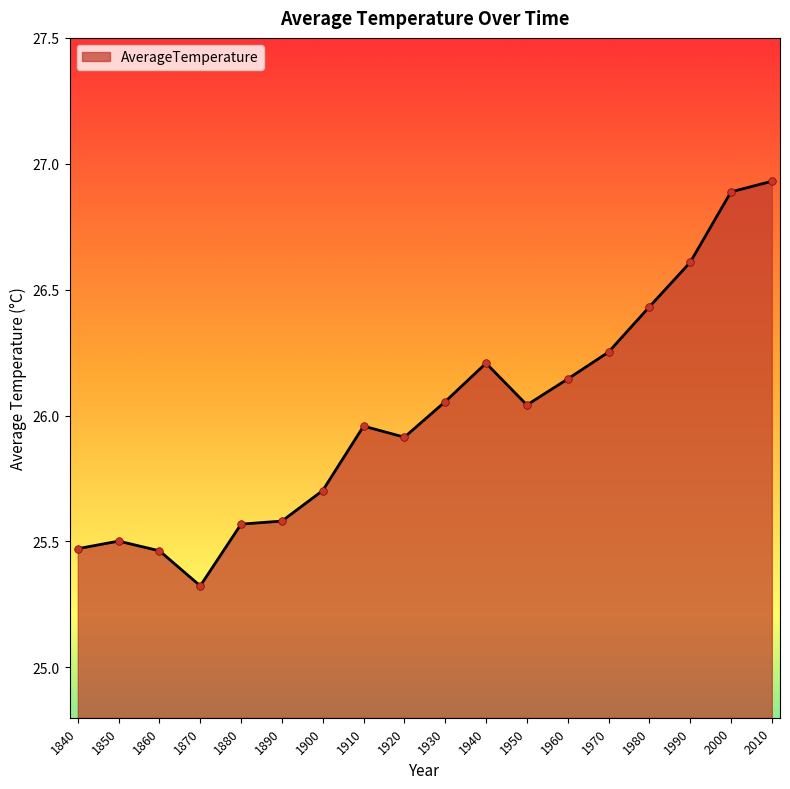

Approximately how many times larger is the value at 1840 compared to 1950?

1.0